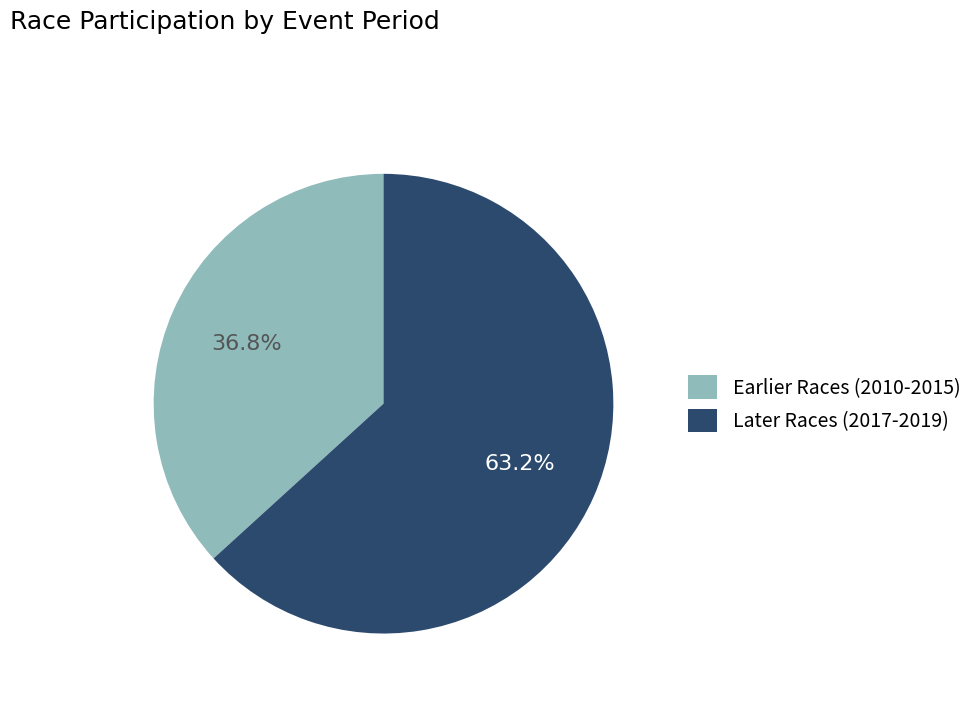

How many slices are in this pie chart?

2